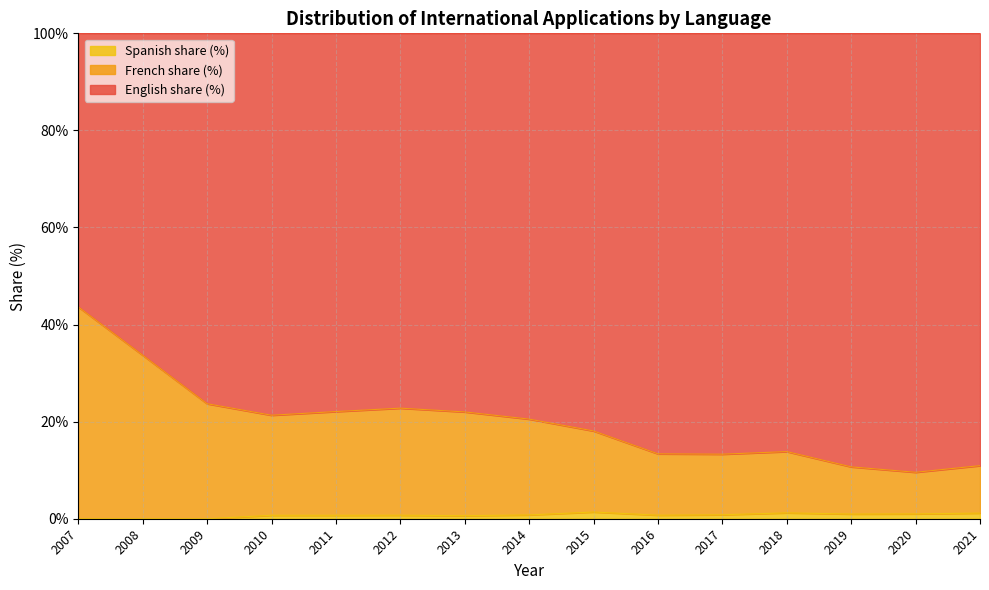

True or false: Spanish share (%) has a value of 1.0 at 2020.

True